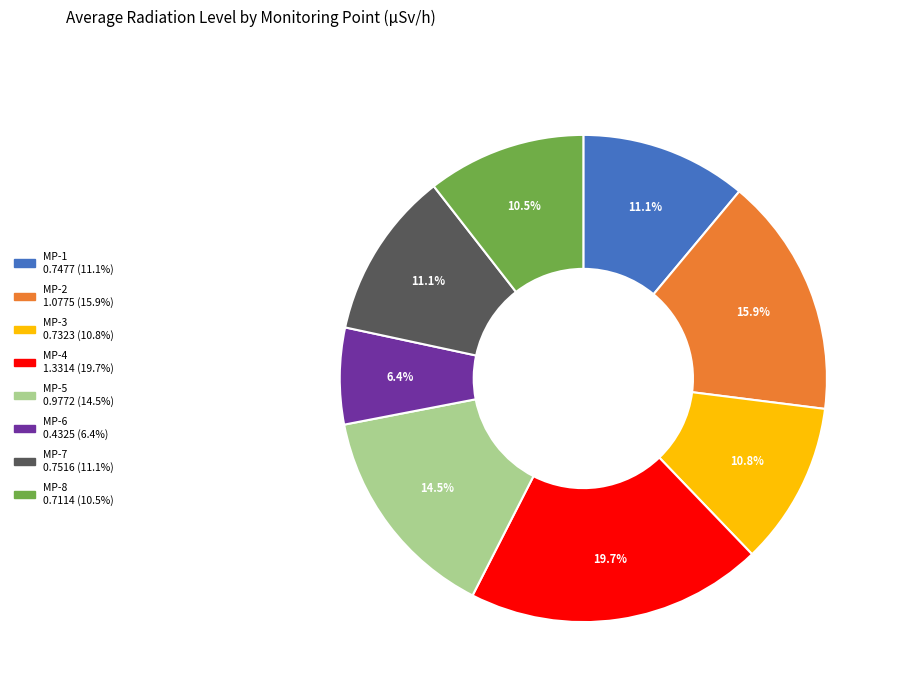

Is there a majority slice in this chart?

No